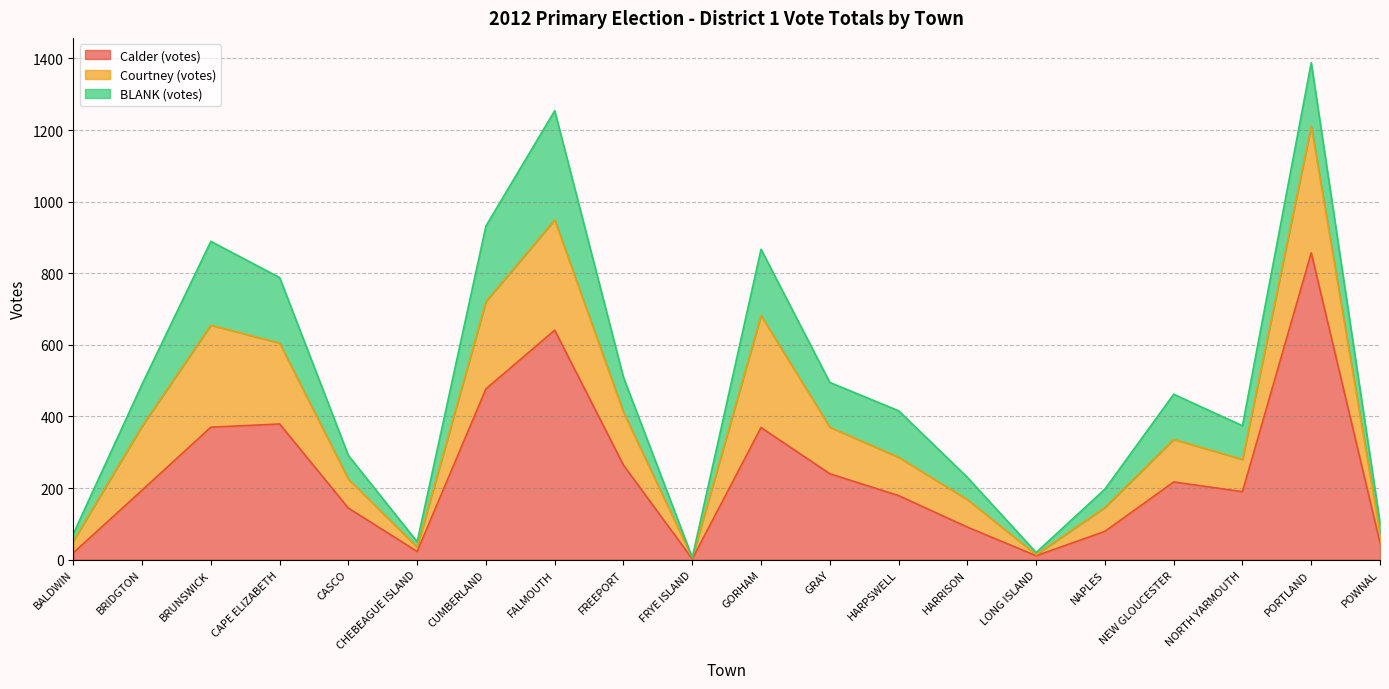

Between GRAY and NEW GLOUCESTER, which series saw the biggest shift?

Calder (votes)